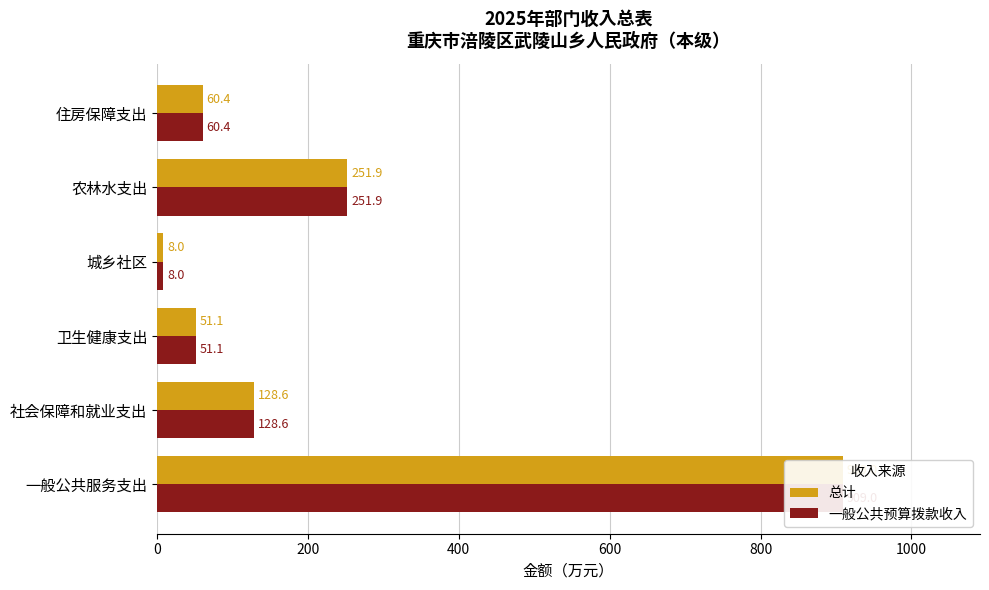

What is the minimum value for 总计?

8.0